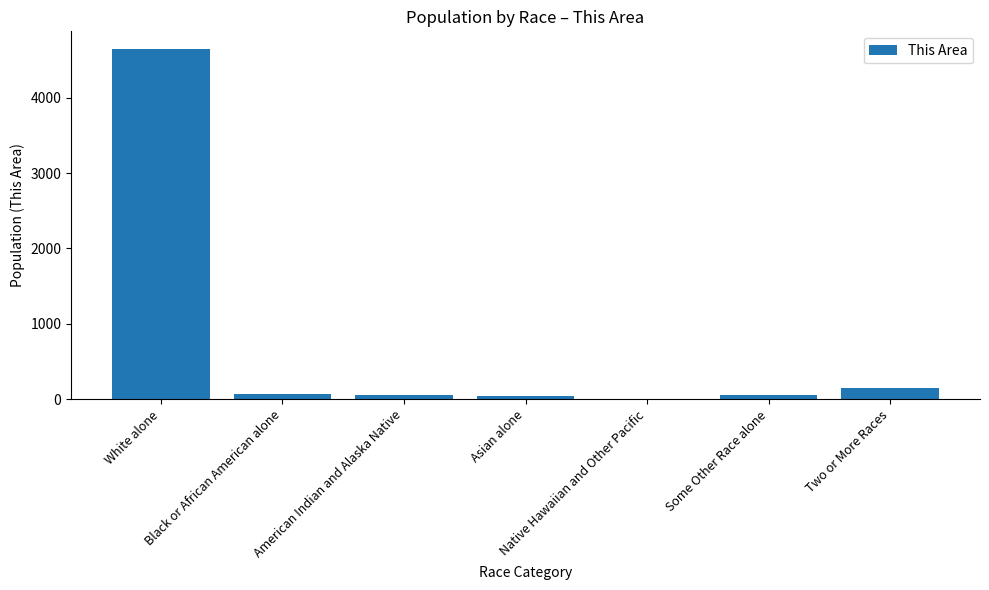

What is the greatest value displayed?

4648